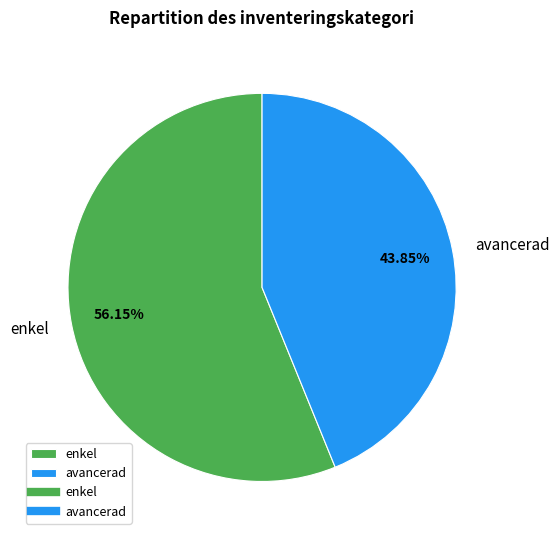

Does any single category account for the majority?

Yes